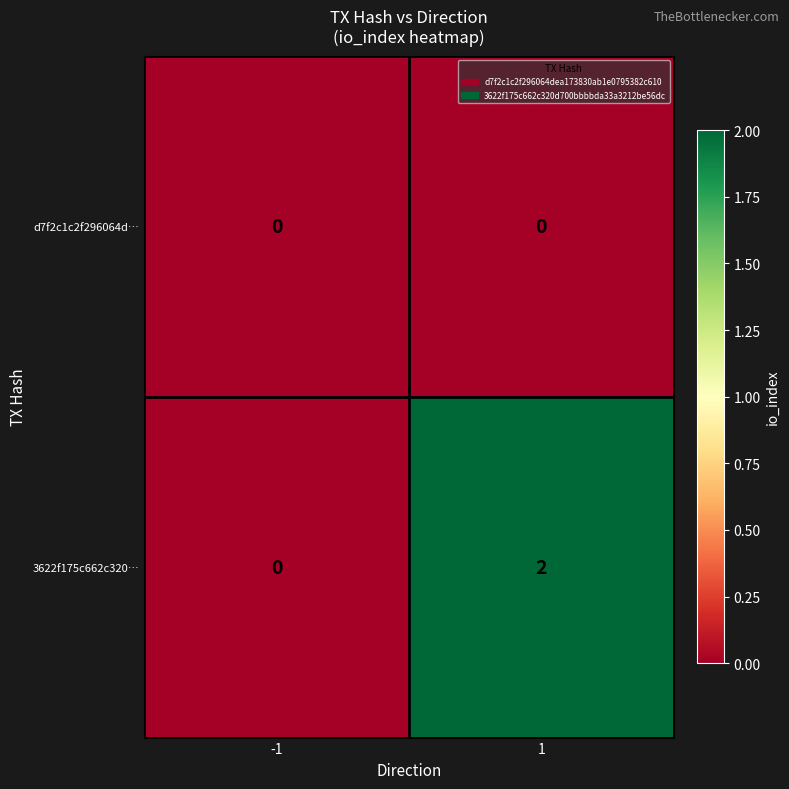

Which series has the largest total across all categories?

3622f175c662c320…